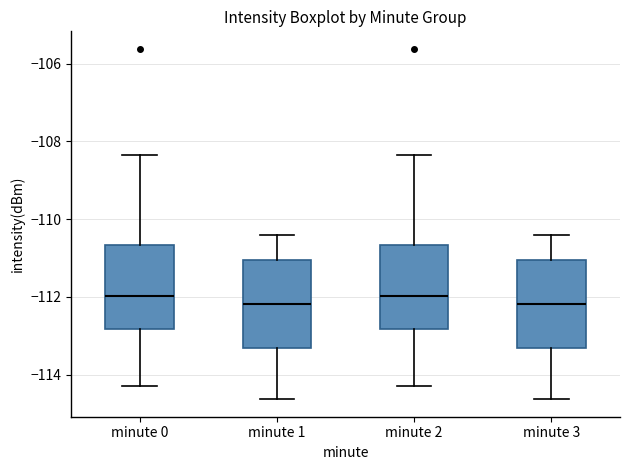

Reading left to right, transcribe this box plot: for each box, give where its median line is, the range the box spans, and where its two whiskers end, as read against the y-axis. The values are not printed on the chart, so give them approximately, as read against the axis.

minute 0: median -112.0, box -112.8 to -110.6, whiskers -114.2 to -108.4
minute 1: median -112.2, box -113.4 to -111.0, whiskers -114.6 to -110.4
minute 2: median -112.0, box -112.8 to -110.6, whiskers -114.2 to -108.4
minute 3: median -112.2, box -113.4 to -111.0, whiskers -114.6 to -110.4